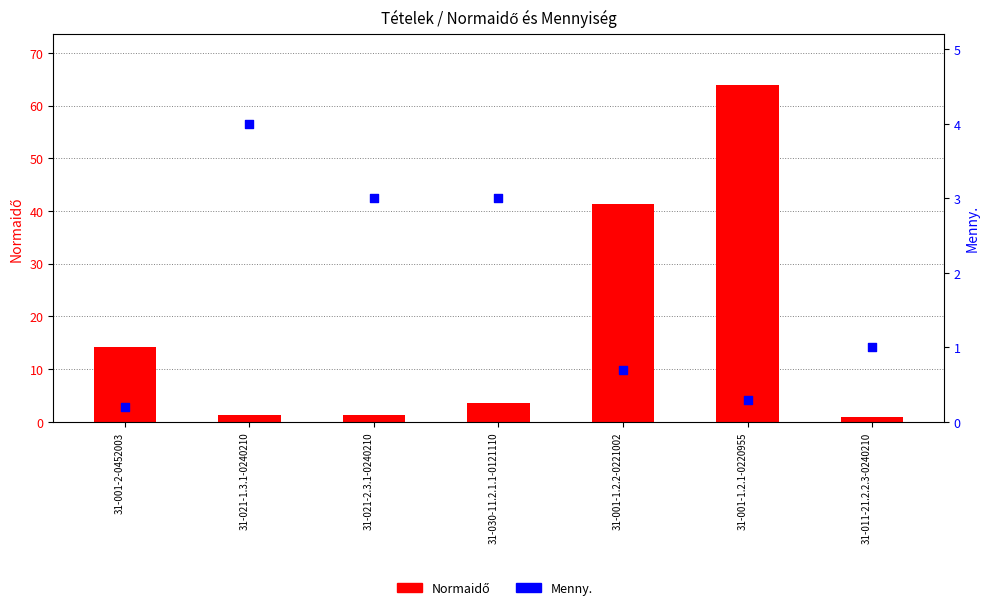

Which series has the largest total across all categories?

Normaidő